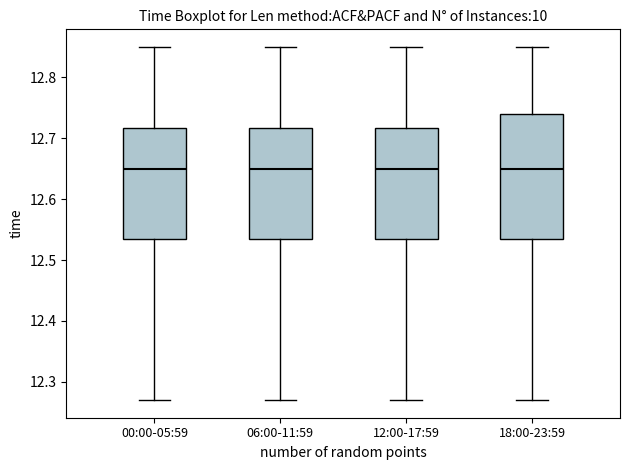

Reading left to right, transcribe this box plot: for each box, give where its median line is, the range the box spans, and where its two whiskers end, as read against the y-axis. The values are not printed on the chart, so give them approximately, as read against the axis.

00:00-05:59: median 12.65, box 12.54 to 12.72, whiskers 12.27 to 12.85
06:00-11:59: median 12.65, box 12.54 to 12.72, whiskers 12.27 to 12.85
12:00-17:59: median 12.65, box 12.54 to 12.72, whiskers 12.27 to 12.85
18:00-23:59: median 12.65, box 12.54 to 12.74, whiskers 12.27 to 12.85